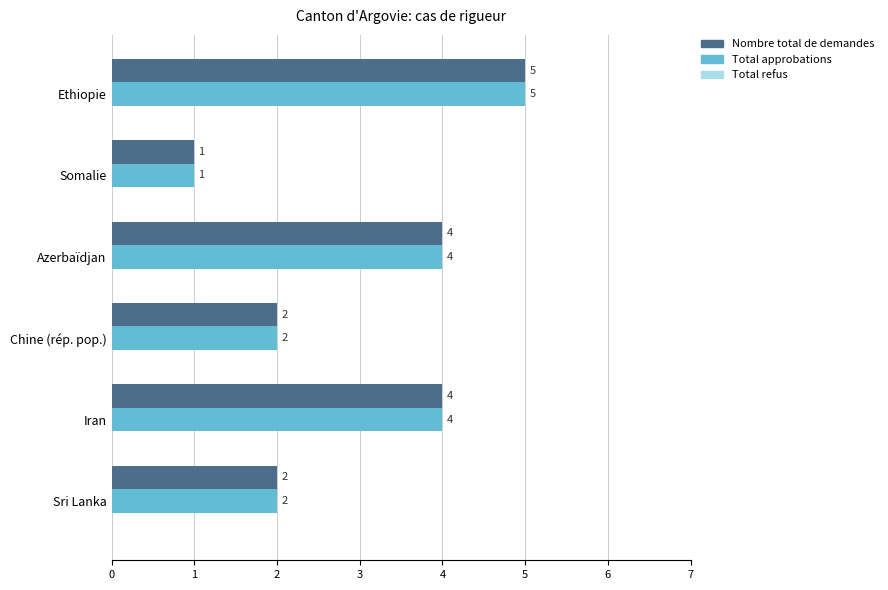

How many Total approbations values are between 2 and 4?

4